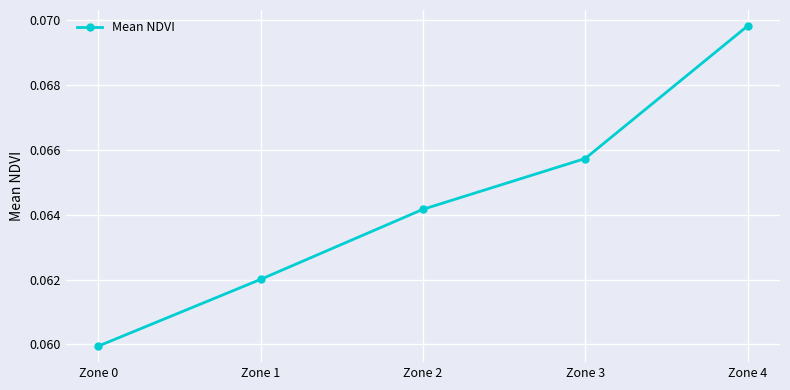

Rank the categories by value from highest to lowest.

Zone 4, Zone 3, Zone 2, Zone 1, Zone 0